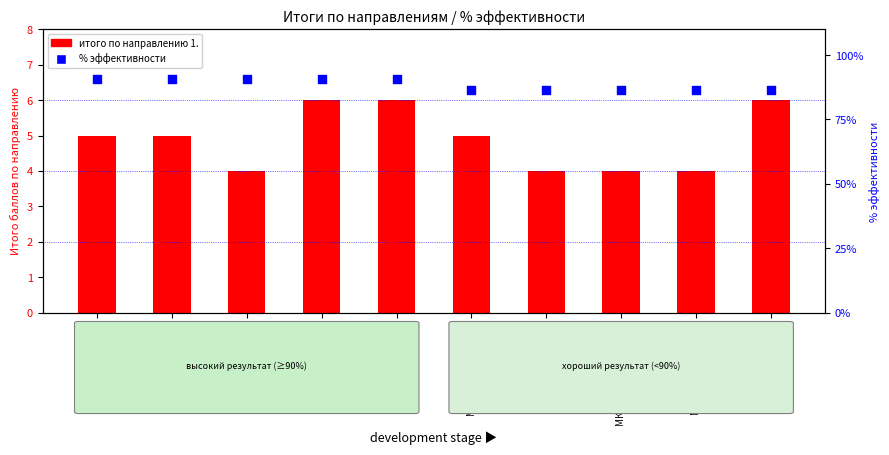

At how many categories does at least one series exceed 29?

10